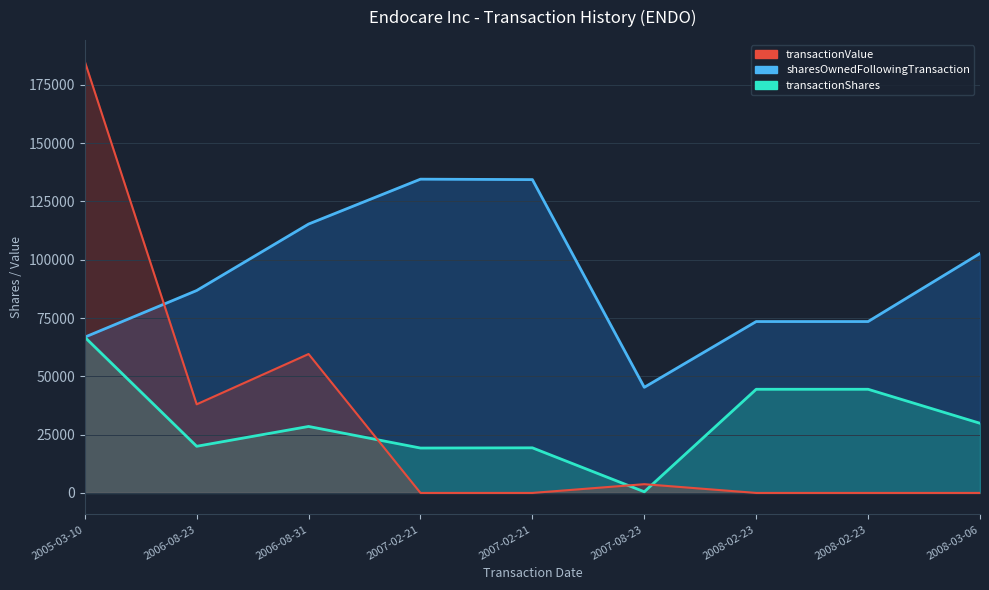

Which series has the widest spread of values?

transactionValue